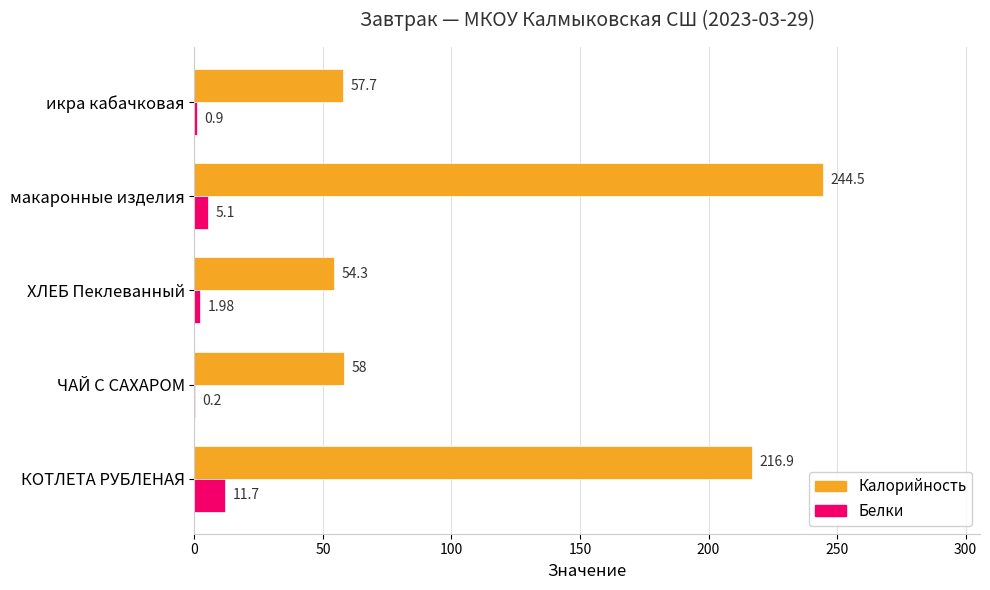

What is the total value across all series at икра кабачковая?

58.6